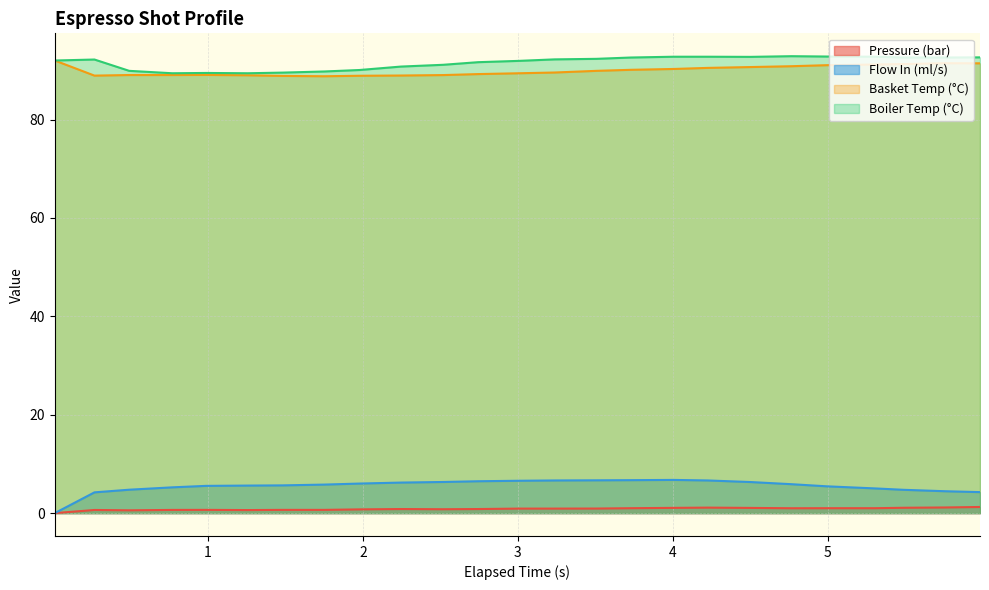

True or false: Basket Temp (°C) and Flow In (ml/s) intersect in this chart.

False